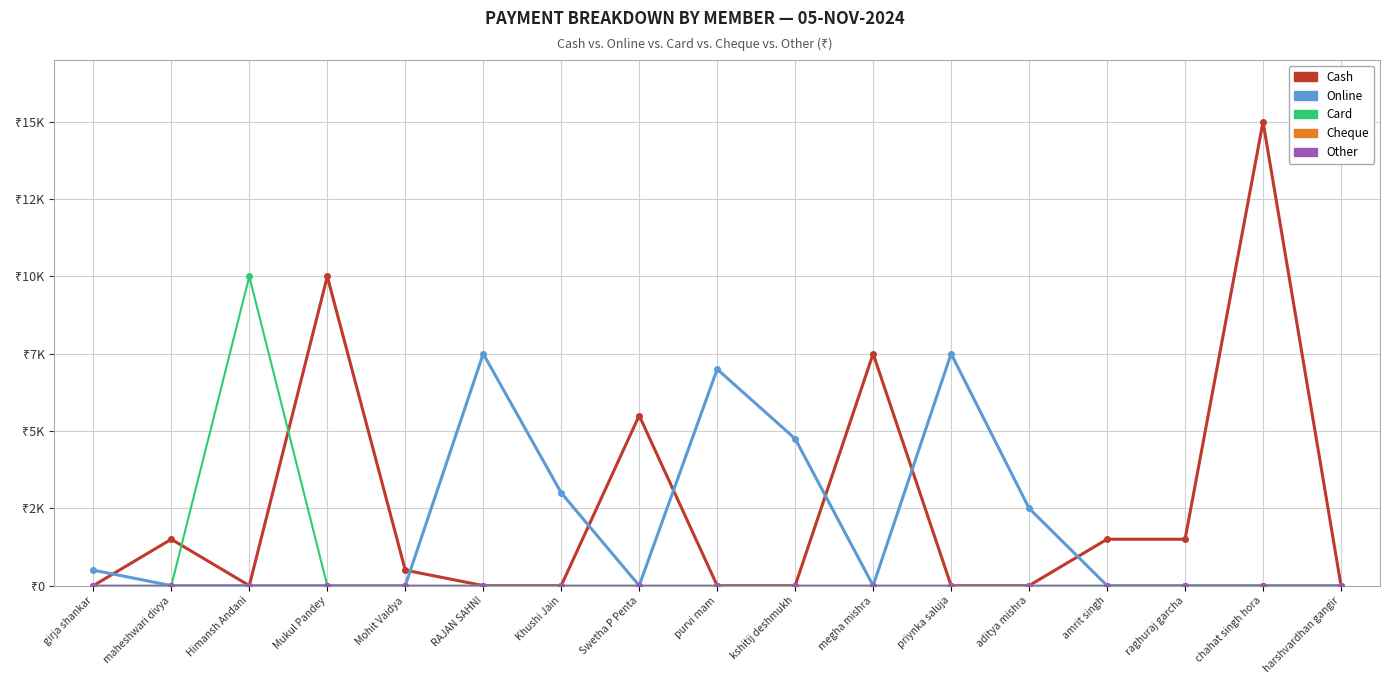

What is the label of the 11th point from the left?

megha mishra